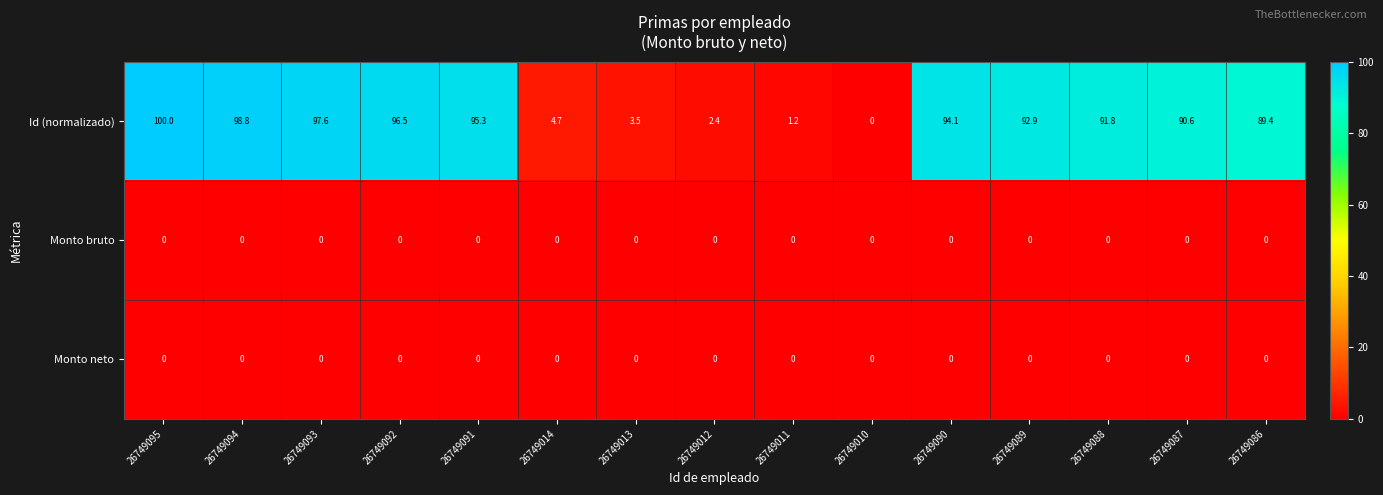

At which category does the chart reach its peak across all series?

26749095